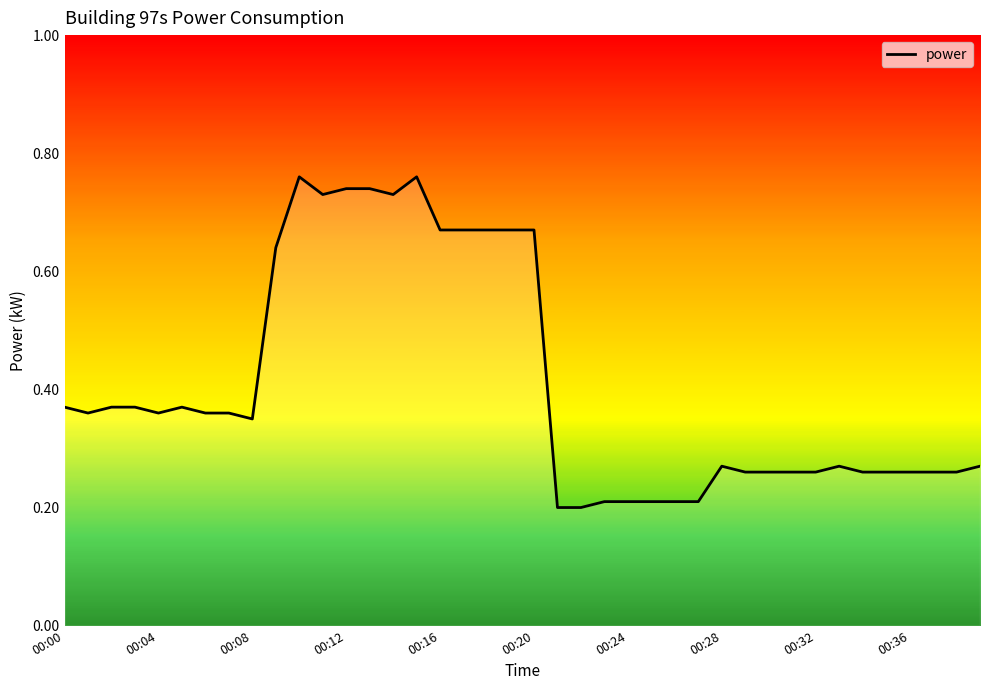

Does the chart have visible grid lines?

No